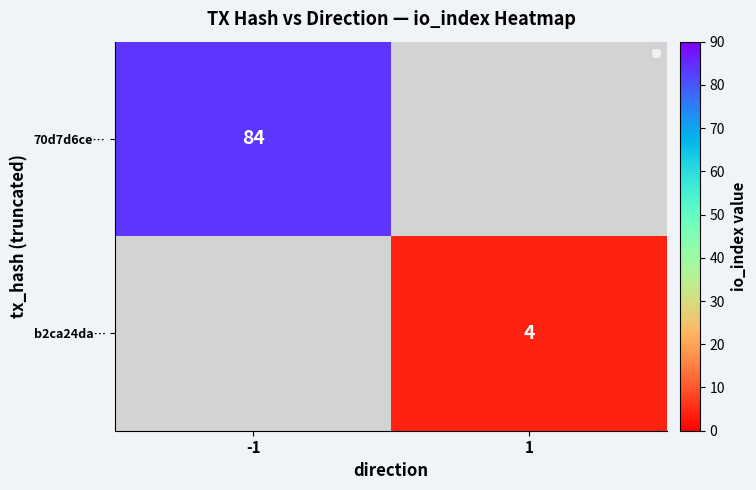

Is the value of b2ca24da… at 1 greater than the value of 70d7d6ce… at -1?

No